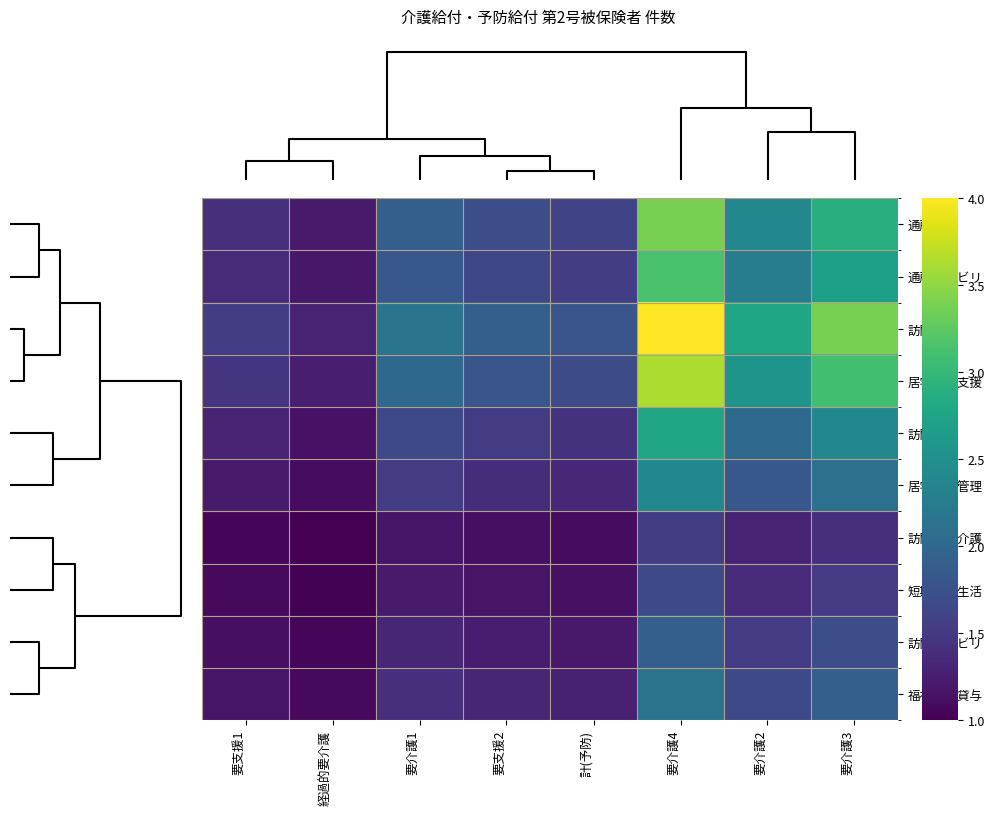

Reading left to right, extract all data points from this chart.

通所介護: 要支援1=1.4	経過的要介護=1.2	要介護1=1.9	要支援2=1.7	計(予防)=1.6	要介護4=3.4	要介護2=2.4	要介護3=2.9
通所リハビリ: 要支援1=1.4	経過的要介護=1.2	要介護1=1.8	要支援2=1.6	計(予防)=1.5	要介護4=3.1	要介護2=2.3	要介護3=2.7
訪問介護: 要支援1=1.5	経過的要介護=1.3	要介護1=2.2	要支援2=1.9	計(予防)=1.8	要介護4=4.0	要介護2=2.8	要介護3=3.4
居宅介護支援: 要支援1=1.5	経過的要介護=1.3	要介護1=2.0	要支援2=1.8	計(予防)=1.7	要介護4=3.6	要介護2=2.5	要介護3=3.1
訪問看護: 要支援1=1.3	経過的要介護=1.1	要介護1=1.7	要支援2=1.5	計(予防)=1.4	要介護4=2.8	要介護2=2.0	要介護3=2.4
居宅療養管理: 要支援1=1.2	経過的要介護=1.1	要介護1=1.5	要支援2=1.4	計(予防)=1.3	要介護4=2.4	要介護2=1.8	要介護3=2.1
訪問入浴介護: 要支援1=1.0	経過的要介護=1.0	要介護1=1.2	要支援2=1.1	計(予防)=1.1	要介護4=1.5	要介護2=1.3	要介護3=1.4
短期入所生活: 要支援1=1.1	経過的要介護=1.0	要介護1=1.2	要支援2=1.2	計(予防)=1.1	要介護4=1.7	要介護2=1.4	要介護3=1.5
訪問リハビリ: 要支援1=1.1	経過的要介護=1.0	要介護1=1.3	要支援2=1.2	計(予防)=1.2	要介護4=1.9	要介護2=1.5	要介護3=1.7
福祉用具貸与: 要支援1=1.2	経過的要介護=1.1	要介護1=1.4	要支援2=1.3	計(予防)=1.3	要介護4=2.2	要介護2=1.7	要介護3=1.9